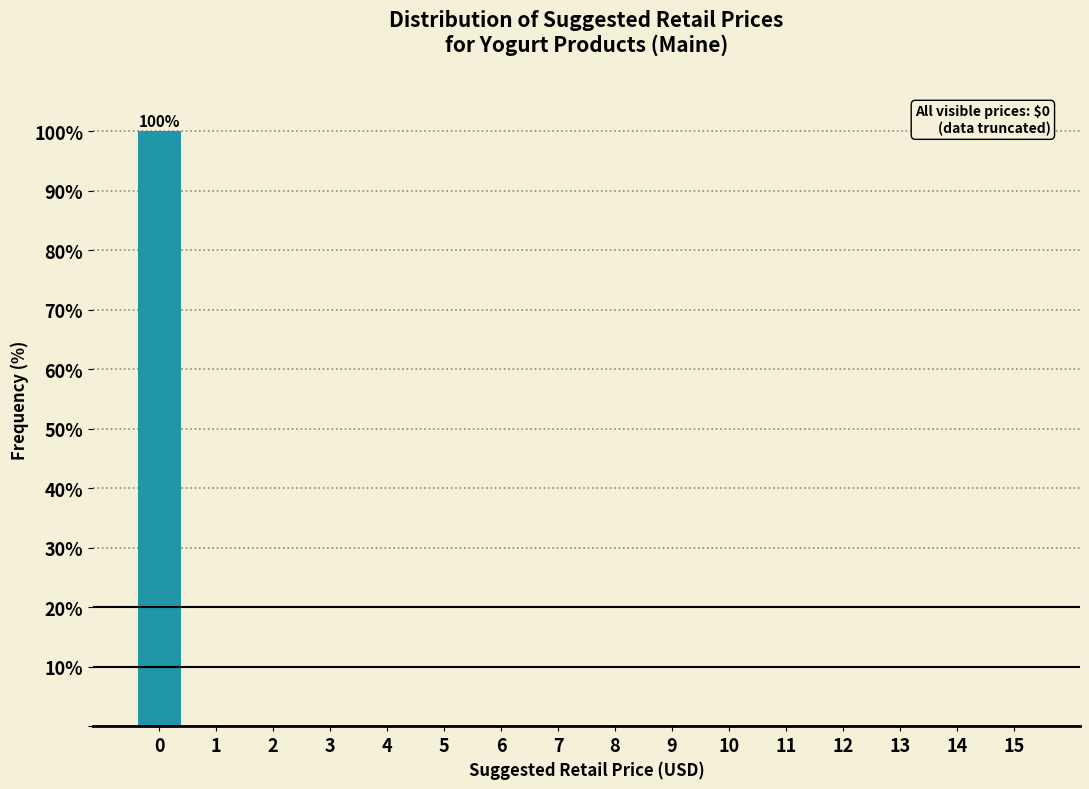

Reading left to right, list all the values displayed in this chart.

0=100	1=0	2=0	3=0	4=0	5=0	6=0	7=0	8=0	9=0	10=0	11=0	12=0	13=0	14=0	15=0